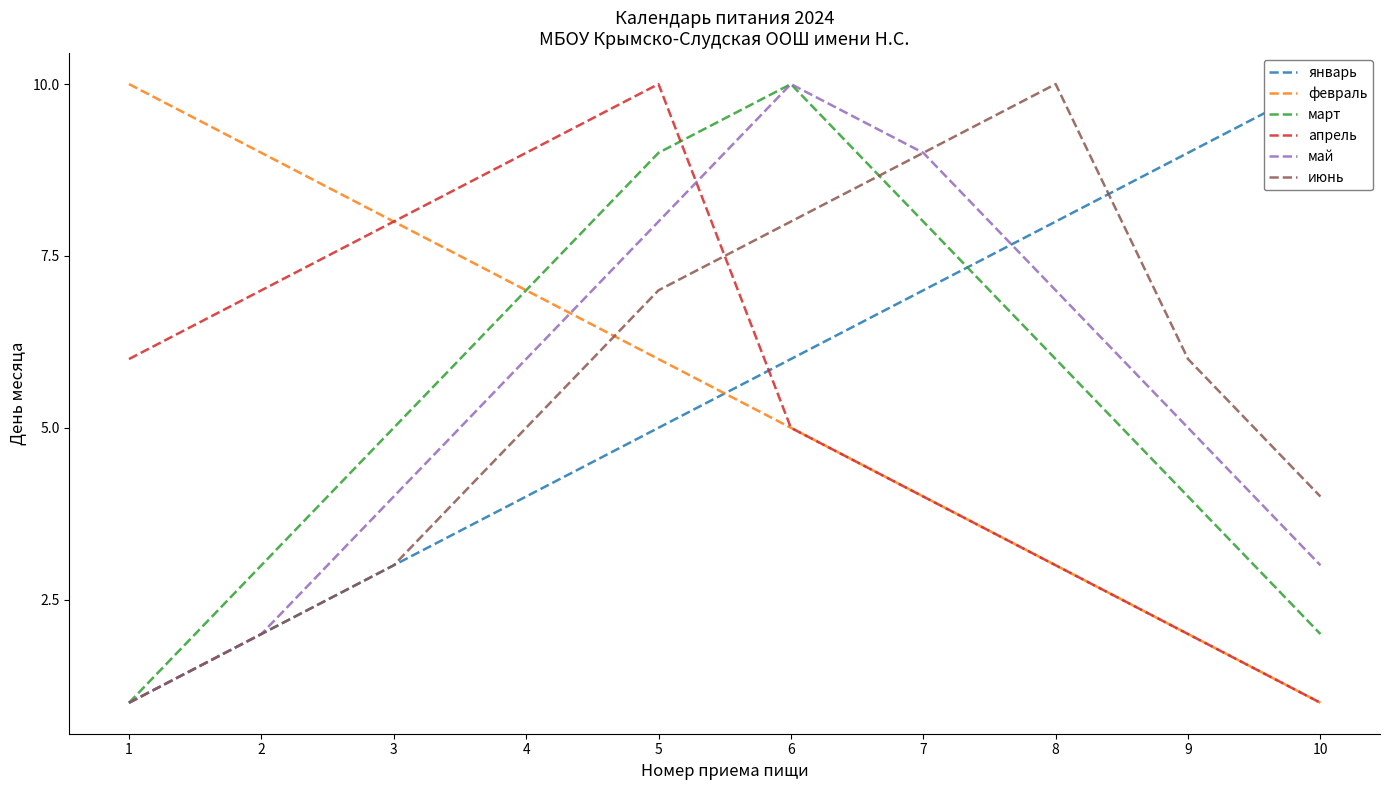

Reading left to right, transcribe all the data shown in this chart.

январь: 1=1	2=2	3=3	4=4	5=5	6=6	7=7	8=8	9=9	10=10
февраль: 1=10	2=9	3=8	4=7	5=6	6=5	7=4	8=3	9=2	10=1
март: 1=1	2=3	3=5	4=7	5=9	6=10	7=8	8=6	9=4	10=2
апрель: 1=6	2=7	3=8	4=9	5=10	6=5	7=4	8=3	9=2	10=1
май: 1=1	2=2	3=4	4=6	5=8	6=10	7=9	8=7	9=5	10=3
июнь: 1=1	2=2	3=3	4=5	5=7	6=8	7=9	8=10	9=6	10=4